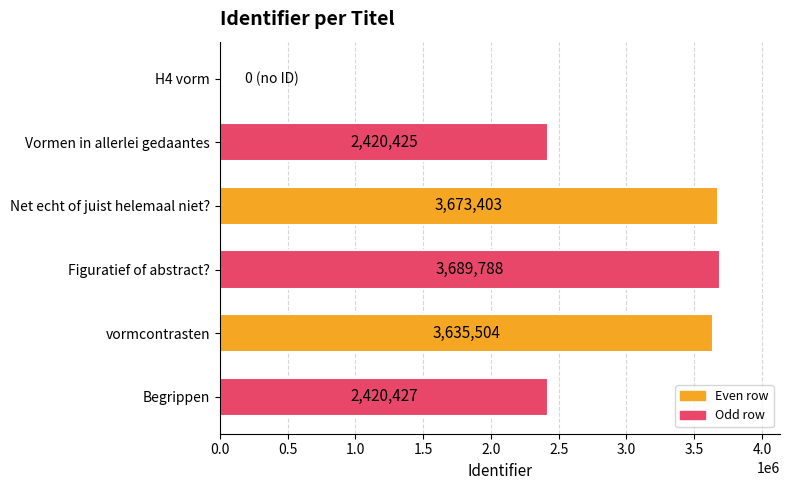

Does the chart contain stacked bars?

No